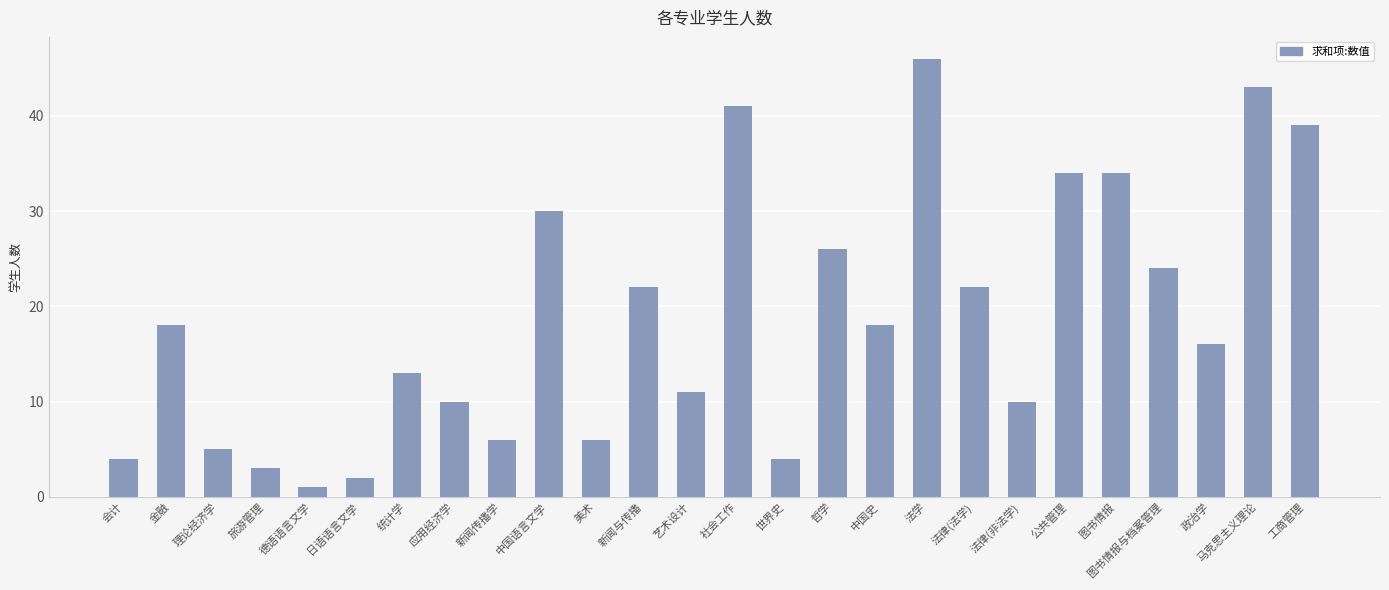

What is the sum of all values?

488